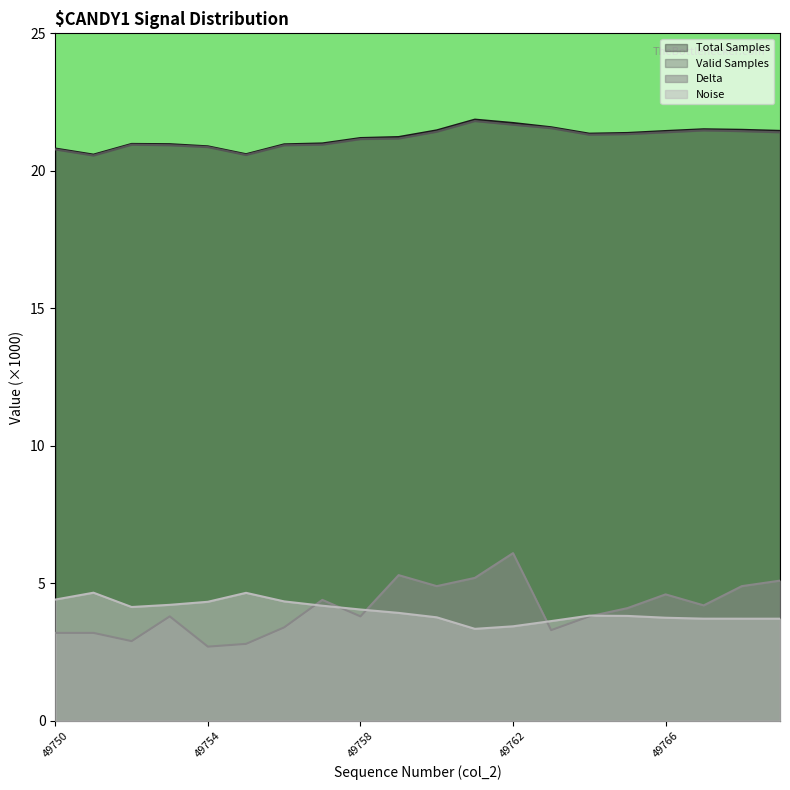

How many series are shown in this chart?

4